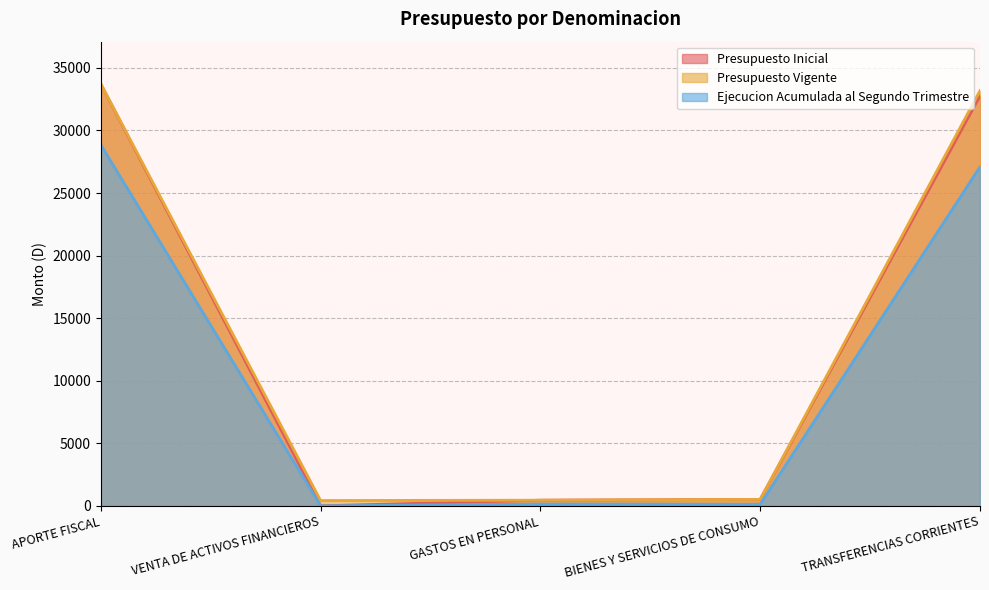

At how many categories does at least one series exceed 23550?

2